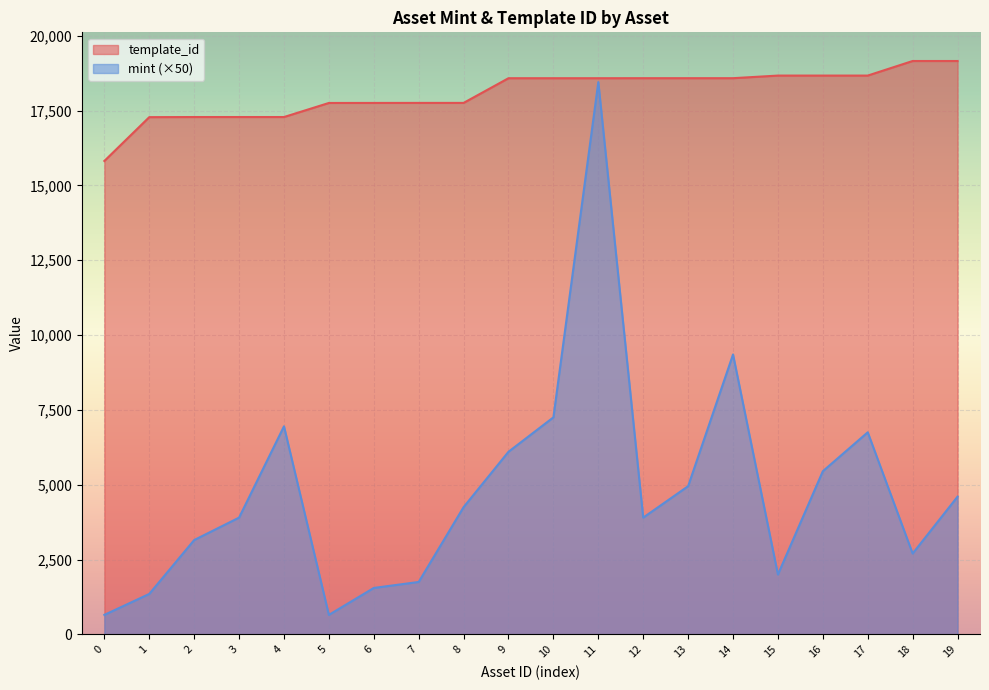

Rank the series by their average value, from lowest to highest.

mint (×50), template_id